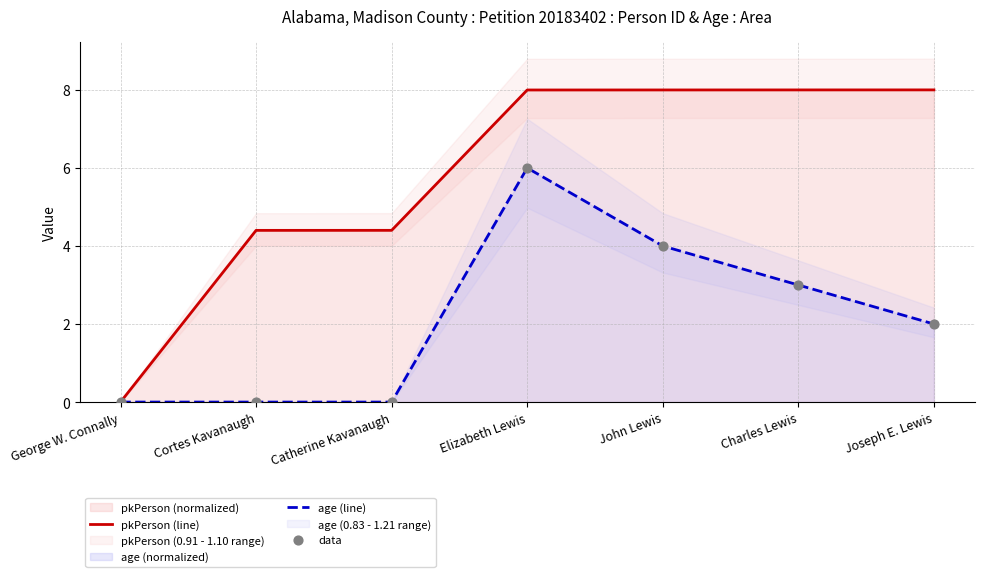

Which series reaches the maximum Y coordinate?

pkPerson (line)